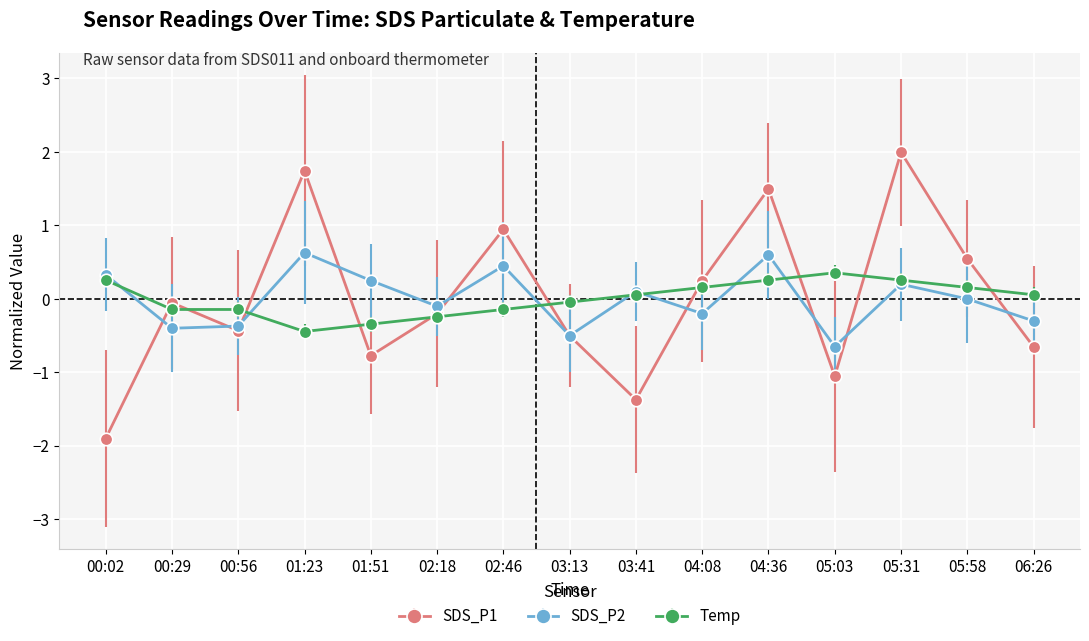

Which category has the highest value in the Temp series?

05:03